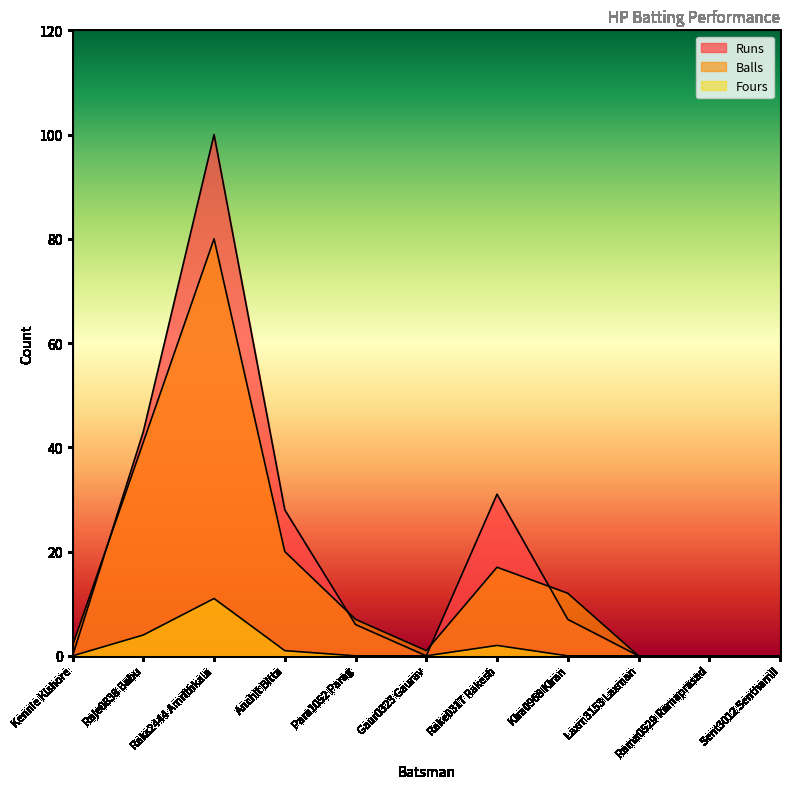

How many data points in Balls are above 7?

5